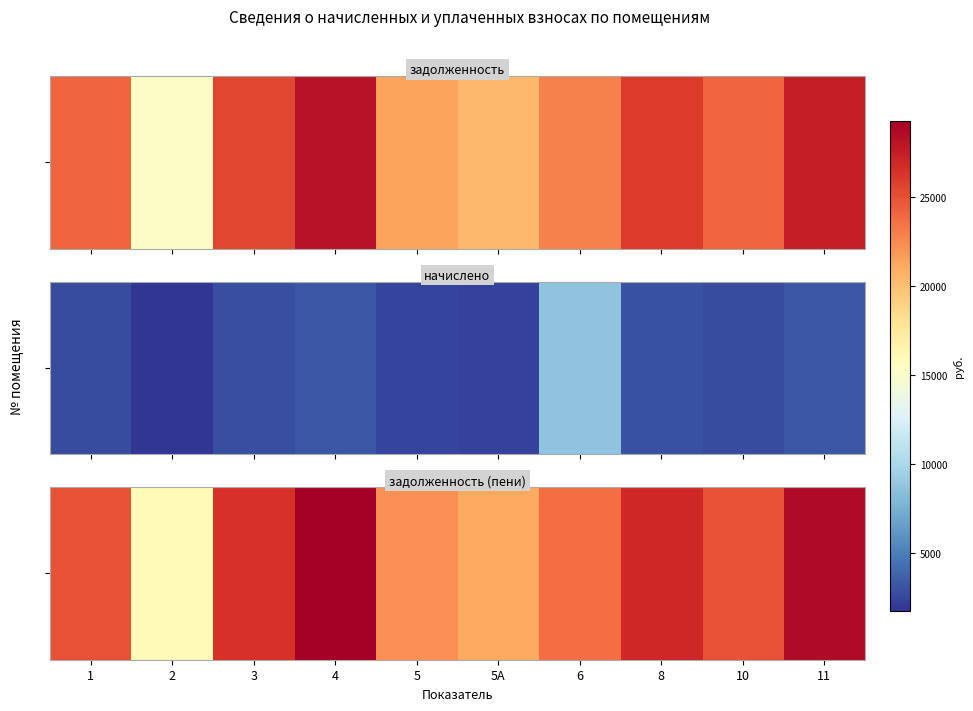

What is the minimum value shown in the chart?

15881.4